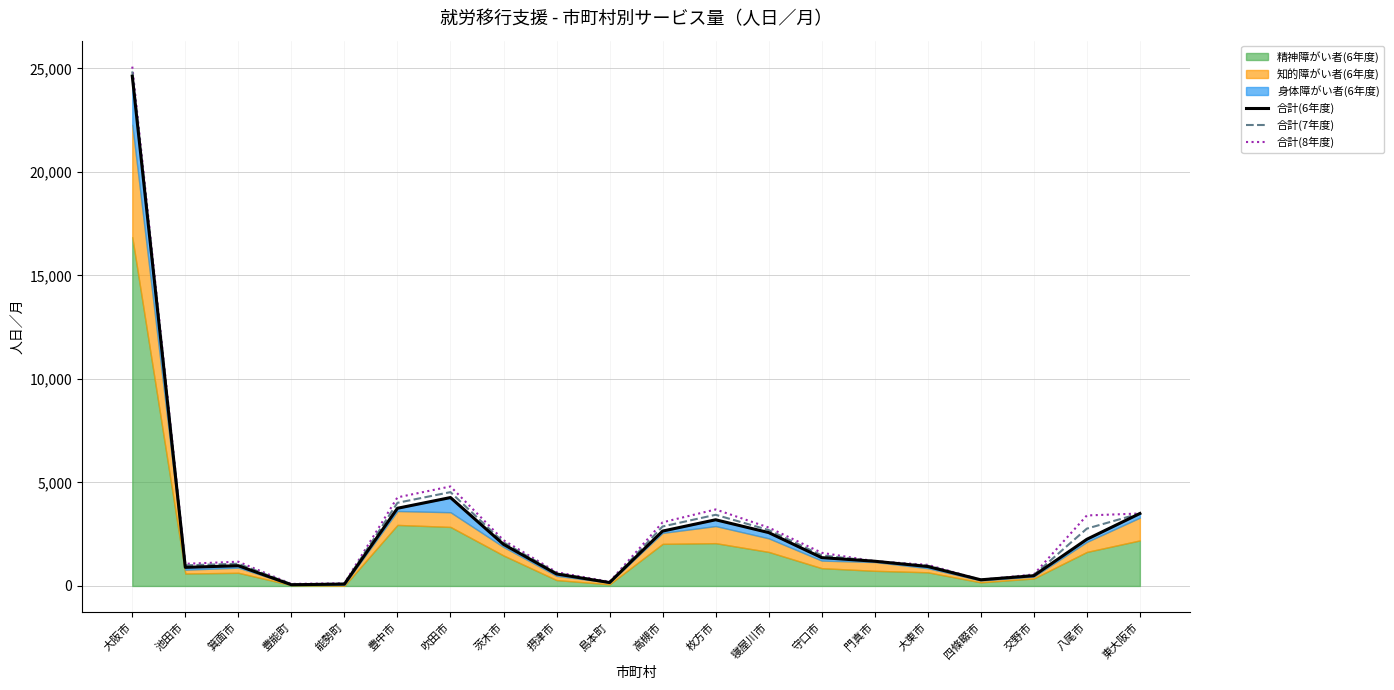

What is the sum of all 合計(6年度) values?

55913